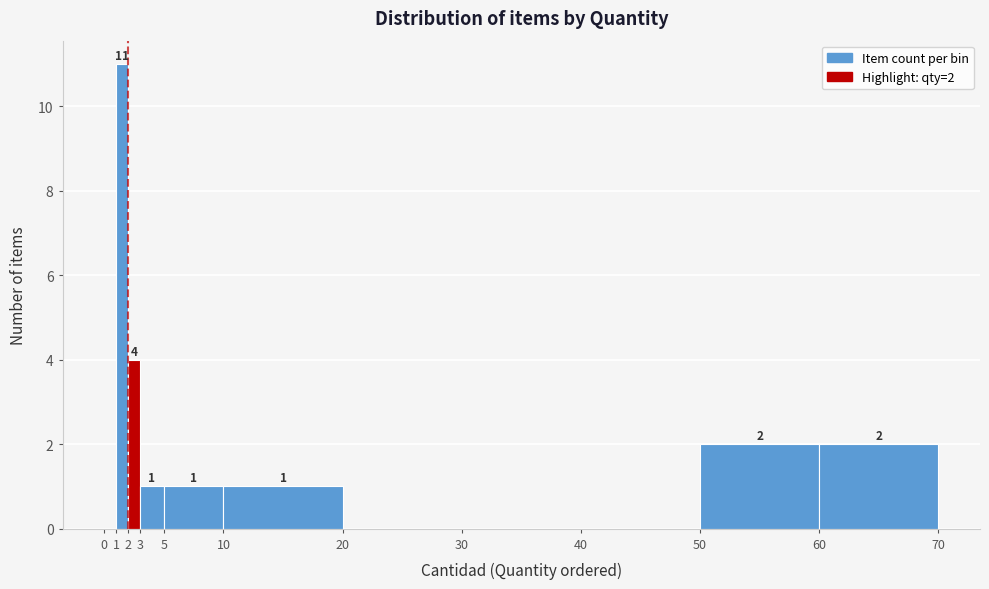

Over which range of the x-axis is the bar tallest?

1 to 2